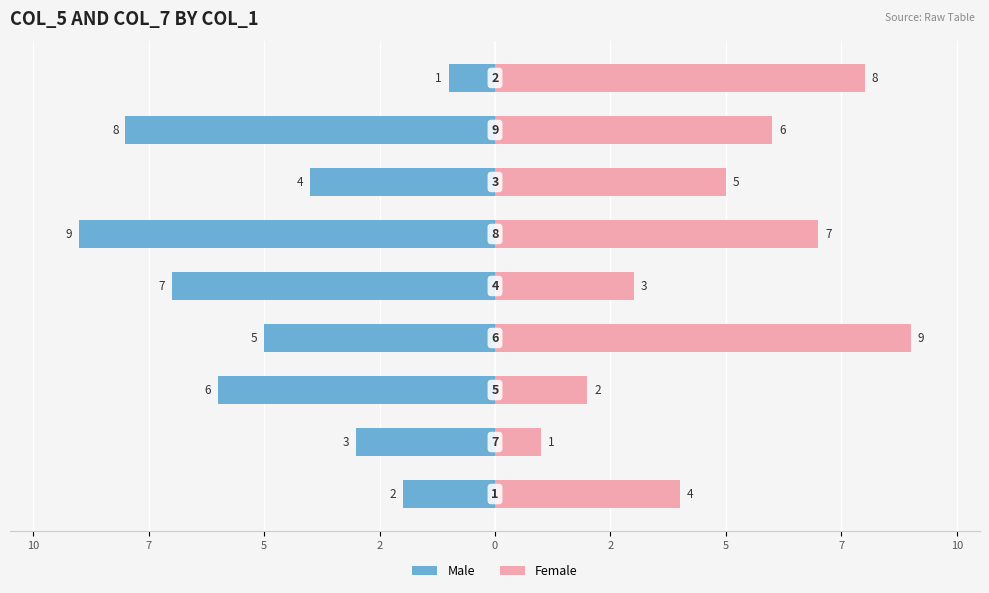

Rank the series at 2 from highest to lowest value.

Female, Male